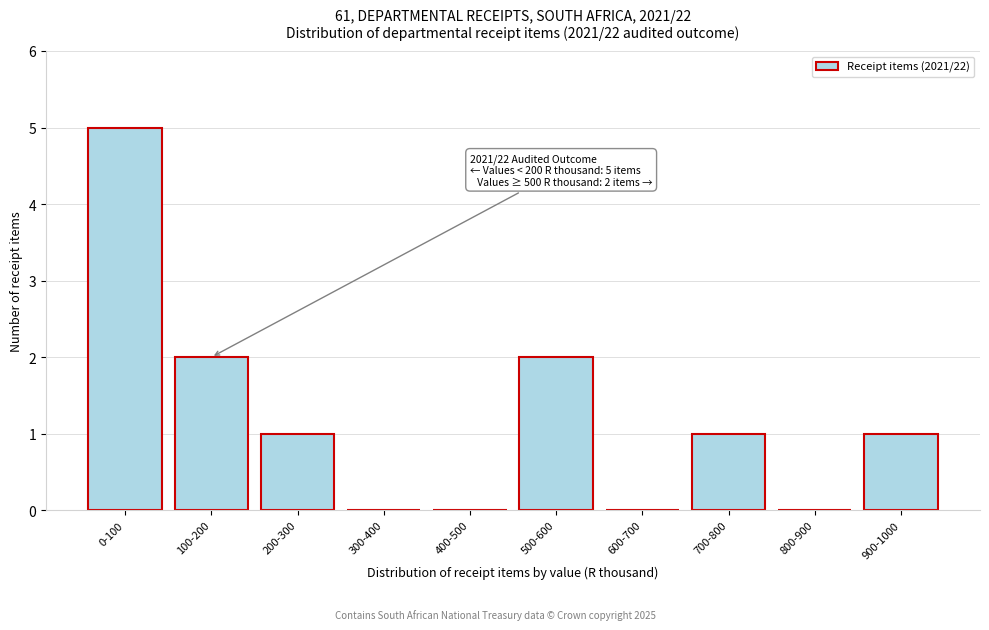

Reading left to right, transcribe all the data shown in this chart.

0-100=5	100-200=2	200-300=1	300-400=0	400-500=0	500-600=2	600-700=0	700-800=1	800-900=0	900-1000=1